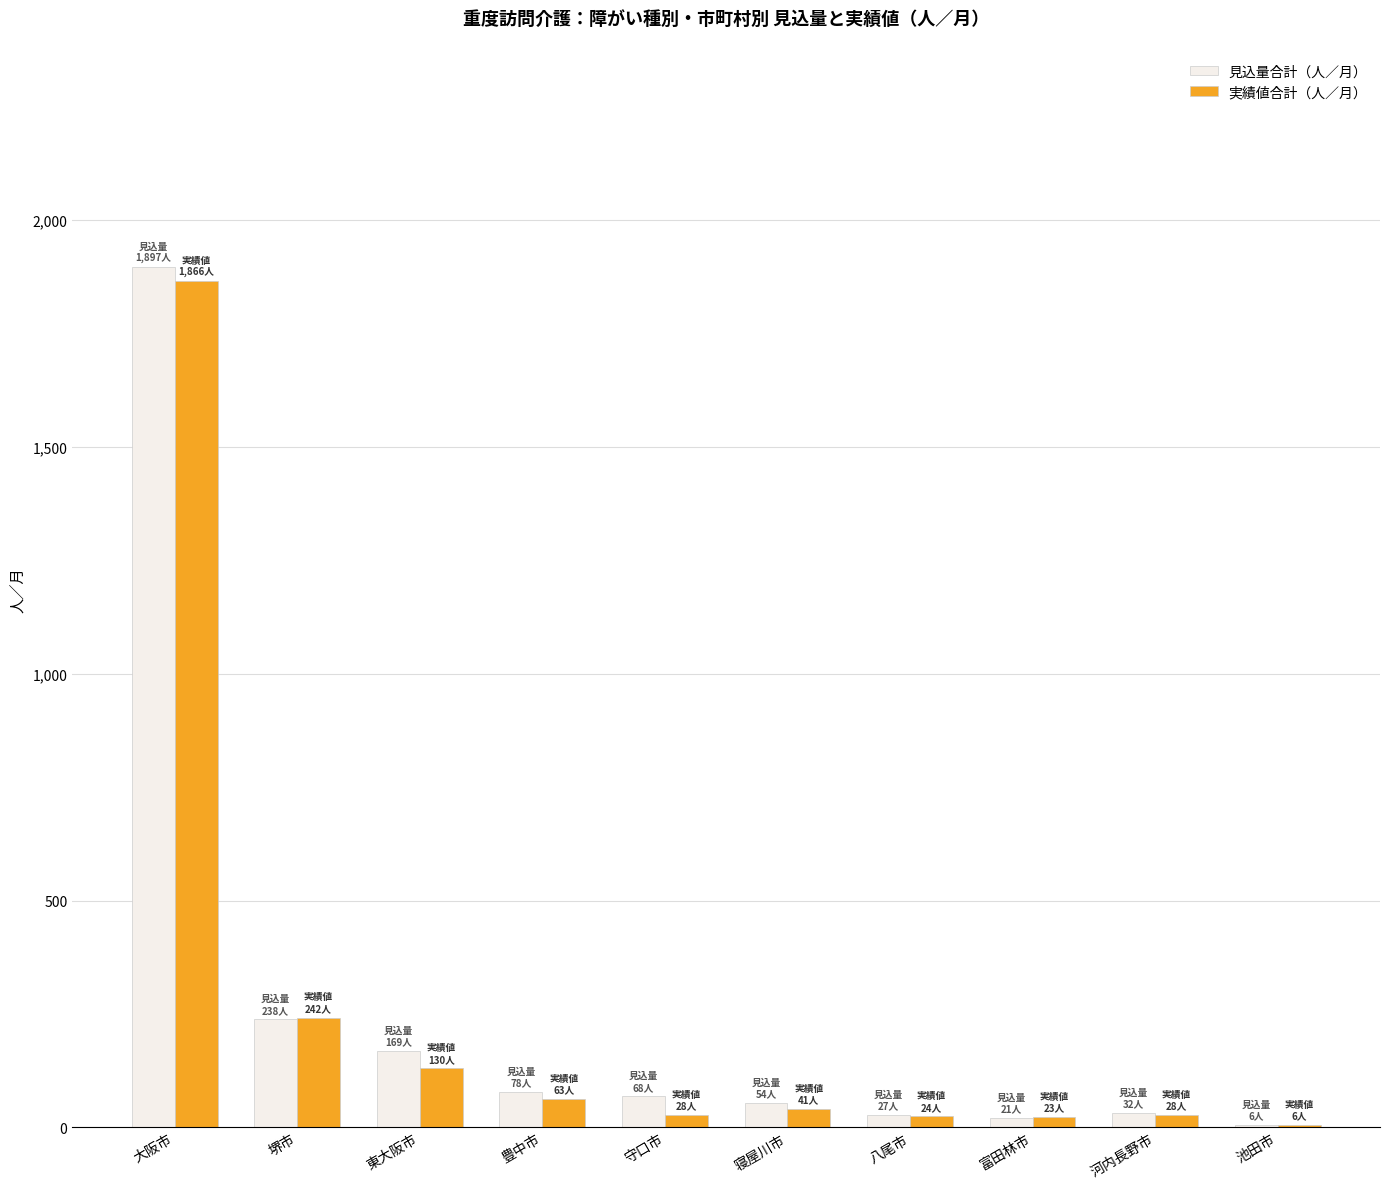

What is the sum of all 実績値合計（人／月） values?

2451